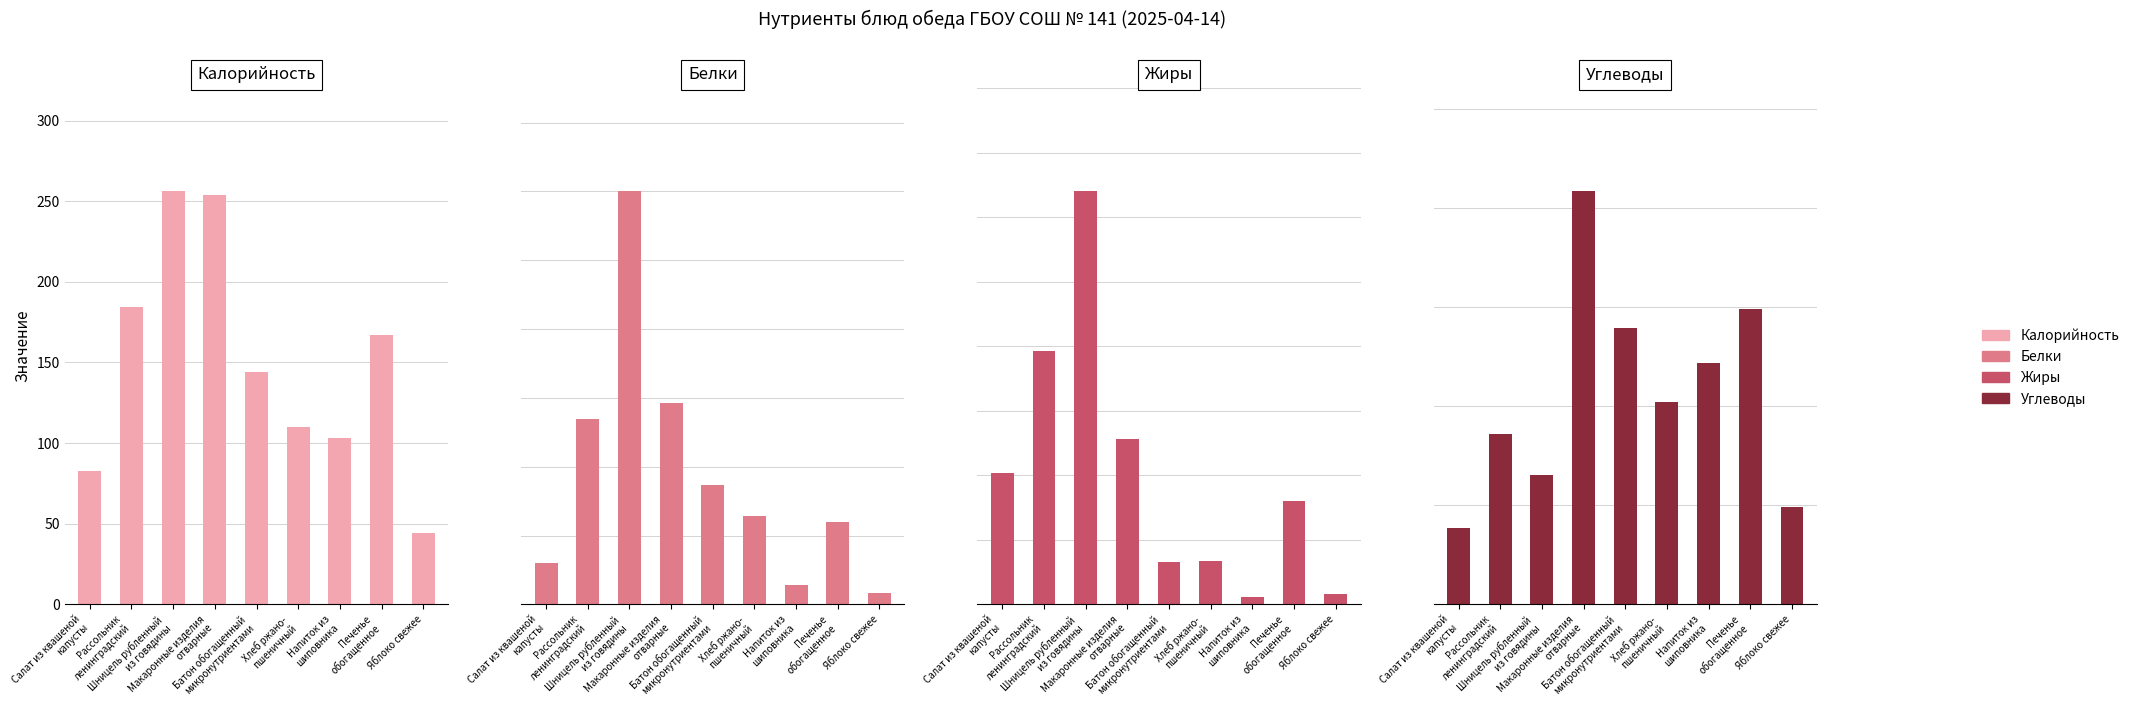

Reading left to right, transcribe all the data shown in this chart.

Калорийность: Салат из квашеной
капусты=82.7	Рассольник
ленинградский=184.2	Шницель рубленный
из говядины=256.4	Макаронные изделия
отварные=253.8	Батон обогащенный
микронутриентами=143.8	Хлеб ржано-
пшеничный=109.7	Напиток из
шиповника=103.1	Печенье
обогащенное=167.2	Яблоко свежее=44.4
Белки: Салат из квашеной
капусты=1.5	Рассольник
ленинградский=6.8	Шницель рубленный
из говядины=15.0	Макаронные изделия
отварные=7.3	Батон обогащенный
микронутриентами=4.3	Хлеб ржано-
пшеничный=3.2	Напиток из
шиповника=0.7	Печенье
обогащенное=3.0	Яблоко свежее=0.4
Жиры: Салат из квашеной
капусты=5.1	Рассольник
ленинградский=9.8	Шницель рубленный
из говядины=16.0	Макаронные изделия
отварные=6.4	Батон обогащенный
микронутриентами=1.6	Хлеб ржано-
пшеничный=1.7	Напиток из
шиповника=0.3	Печенье
обогащенное=4.0	Яблоко свежее=0.4
Углеводы: Салат из квашеной
капусты=7.7	Рассольник
ленинградский=17.2	Шницель рубленный
из говядины=13.0	Макаронные изделия
отварные=41.7	Батон обогащенный
микронутриентами=27.9	Хлеб ржано-
пшеничный=20.4	Напиток из
шиповника=24.4	Печенье
обогащенное=29.8	Яблоко свежее=9.8